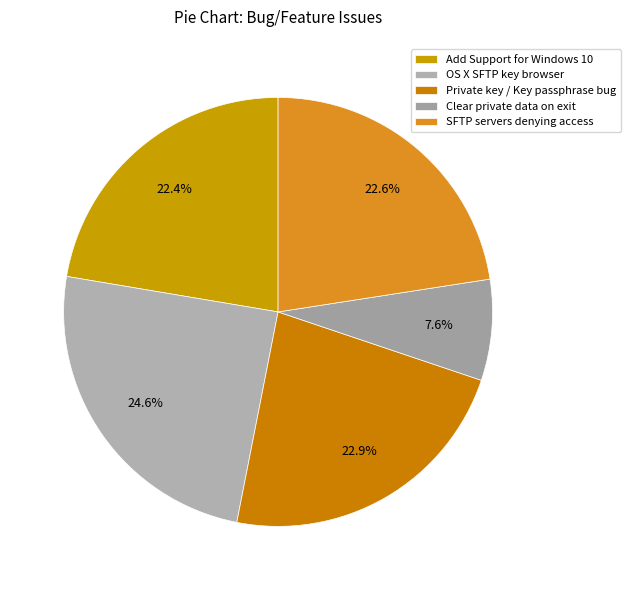

Count the number of slices in the pie.

5